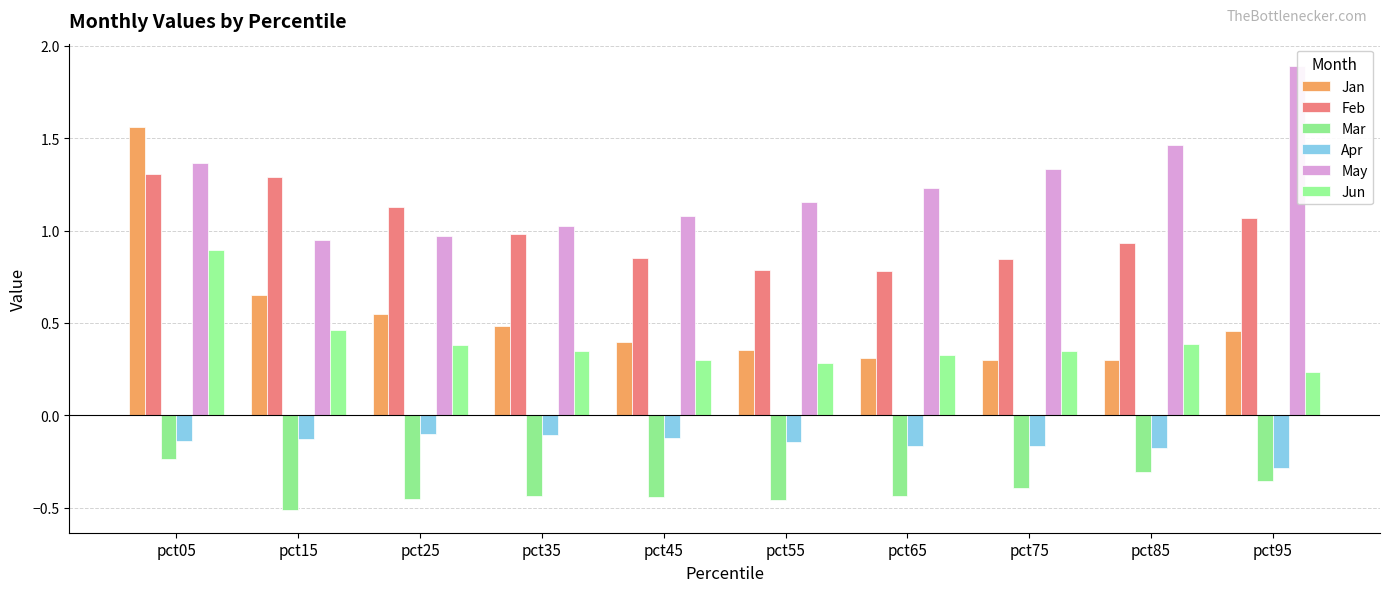

The value of Jan at pct85 is 0.2. True or false?

False